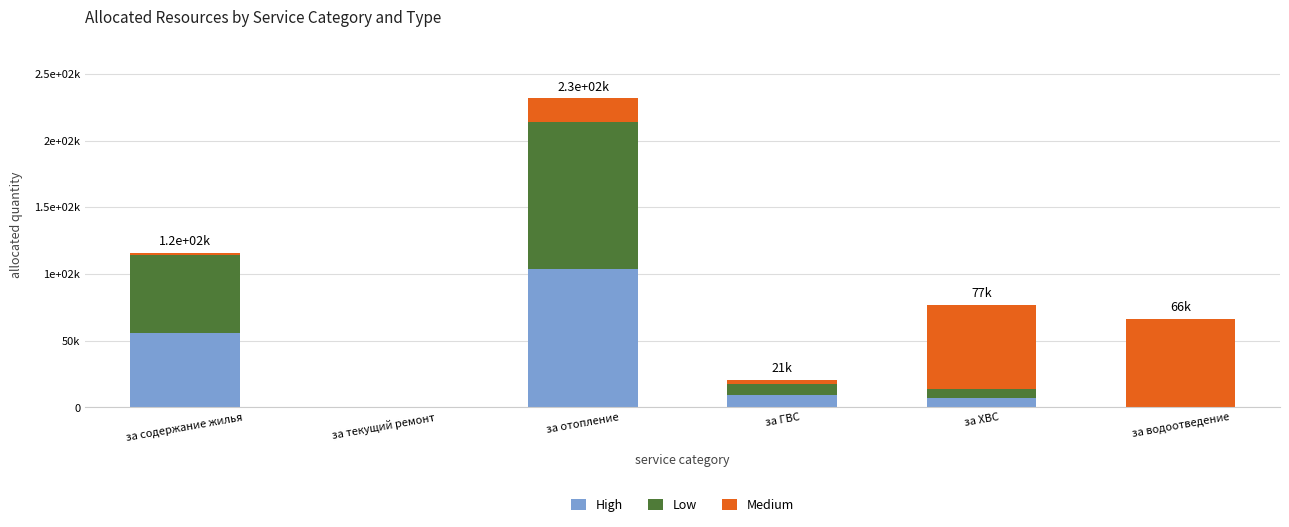

What are all the series names shown in the legend?

High, Low, Medium